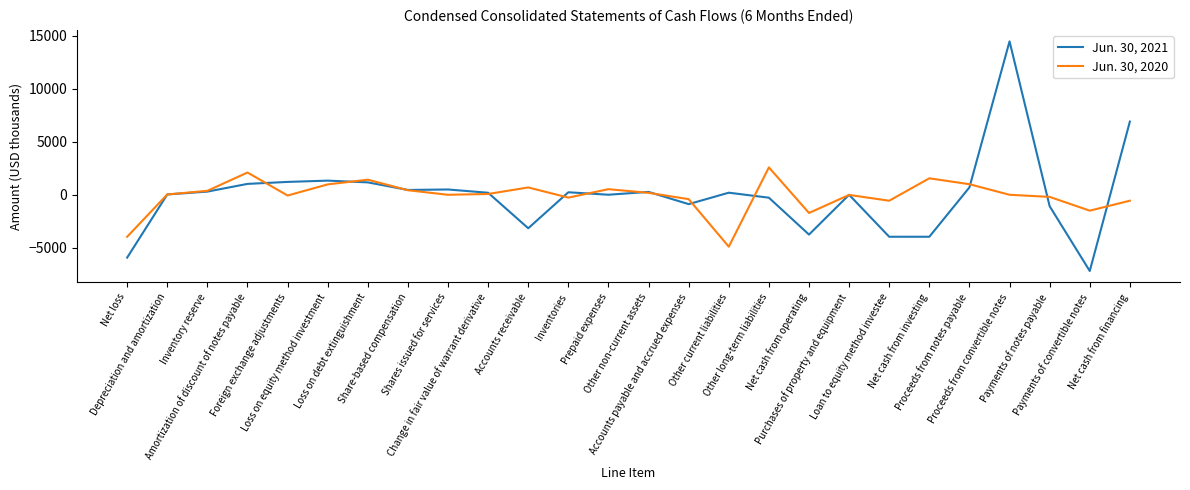

What is the lowest value of the Jun. 30, 2020 series?

-4903